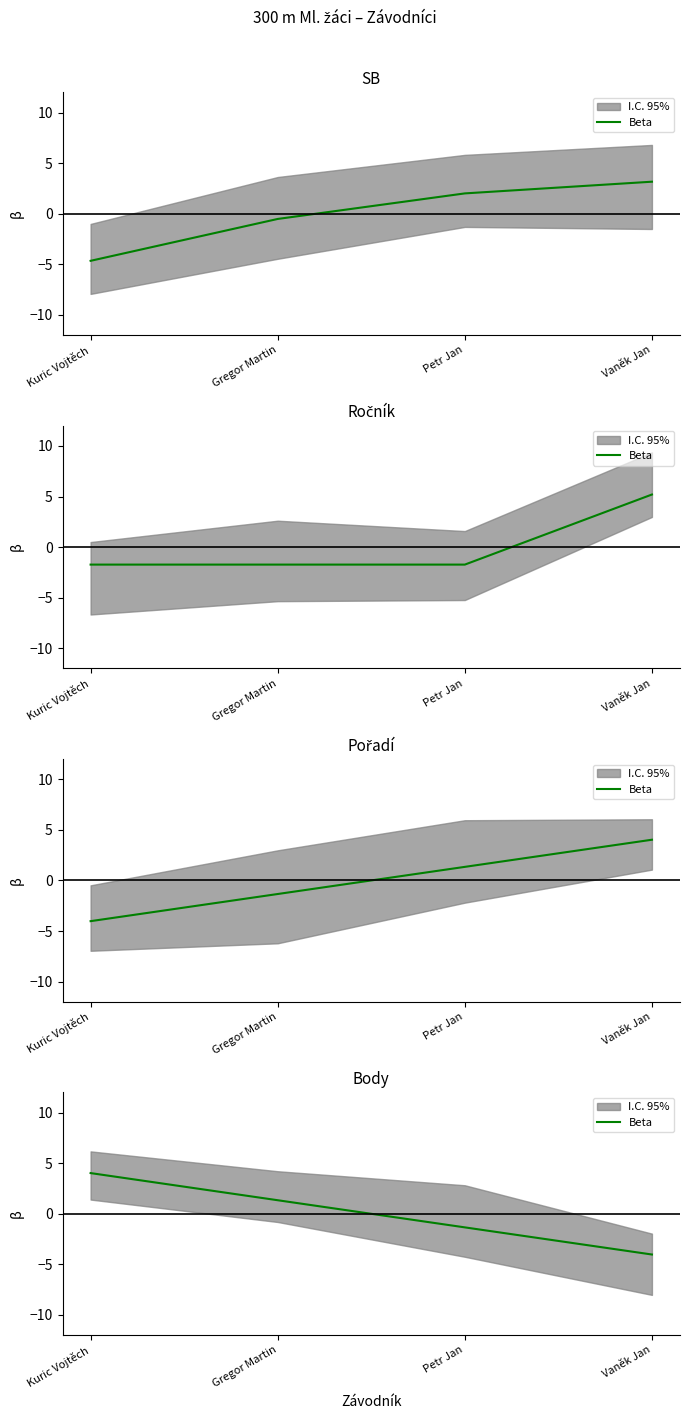

How many values are above zero?

2